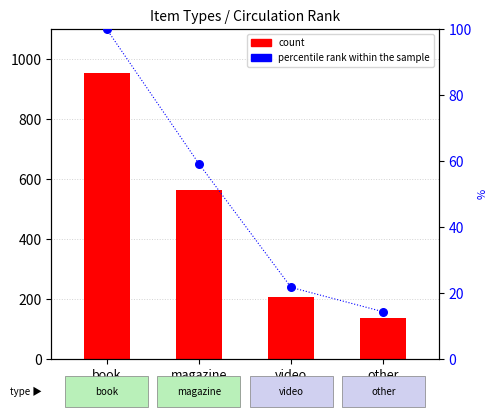

At which category is the sum across all series the highest?

book